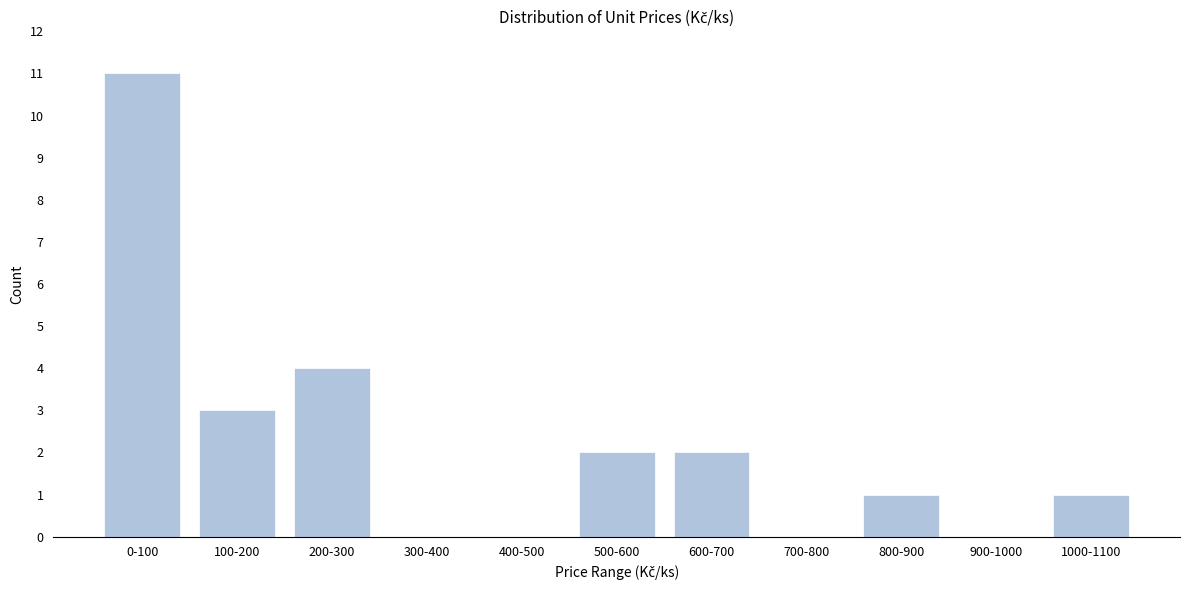

Reading left to right, what are all the values shown in this chart?

0-100=11	100-200=3	200-300=4	300-400=0	400-500=0	500-600=2	600-700=2	700-800=0	800-900=1	900-1000=0	1000-1100=1